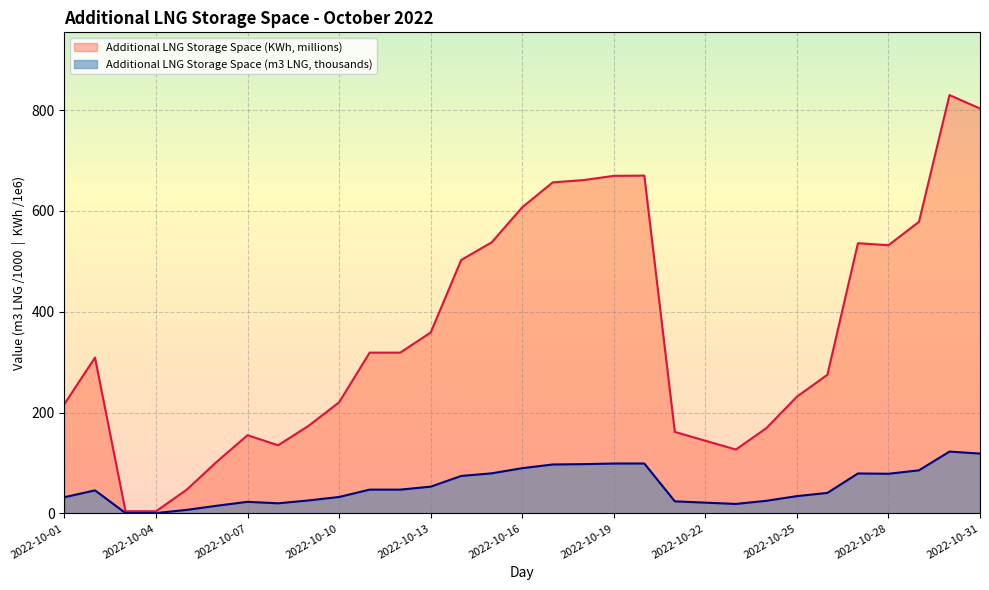

What is the difference between the second highest and minimum values in the Additional LNG Storage Space (KWh) series?

799.0